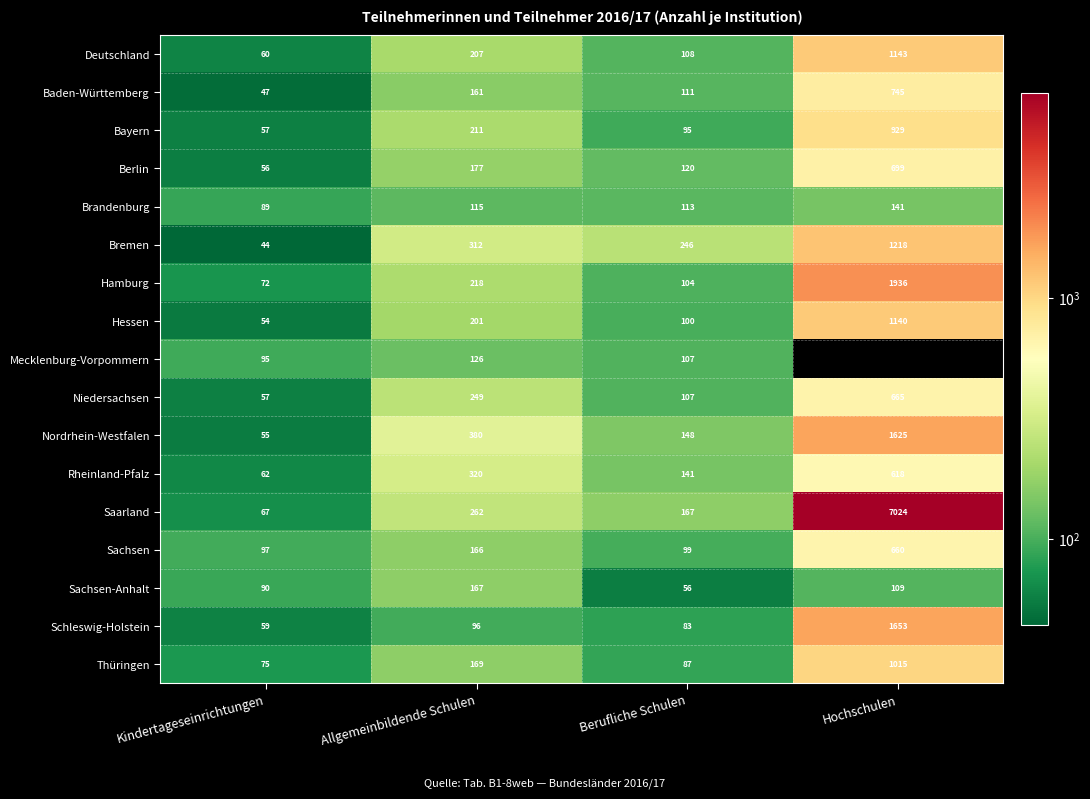

Is it true that Niedersachsen equals 1006.9 at Hochschulen?

False